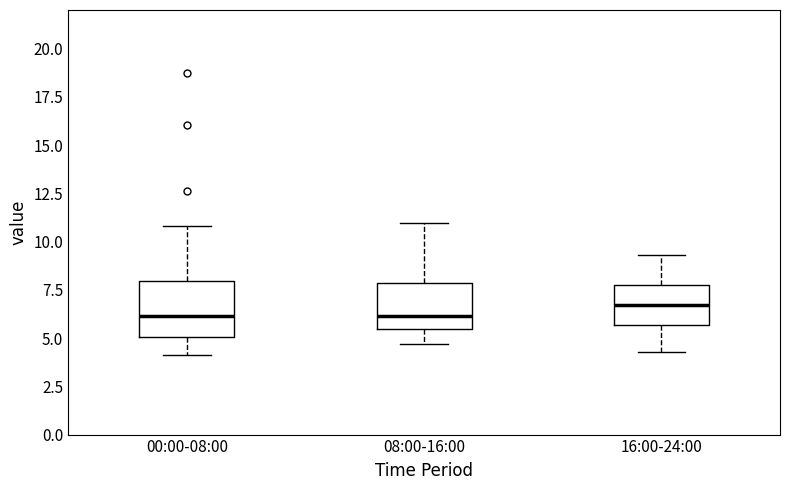

Comparing the boxes themselves (not the whiskers), which one is the tallest?

00:00-08:00